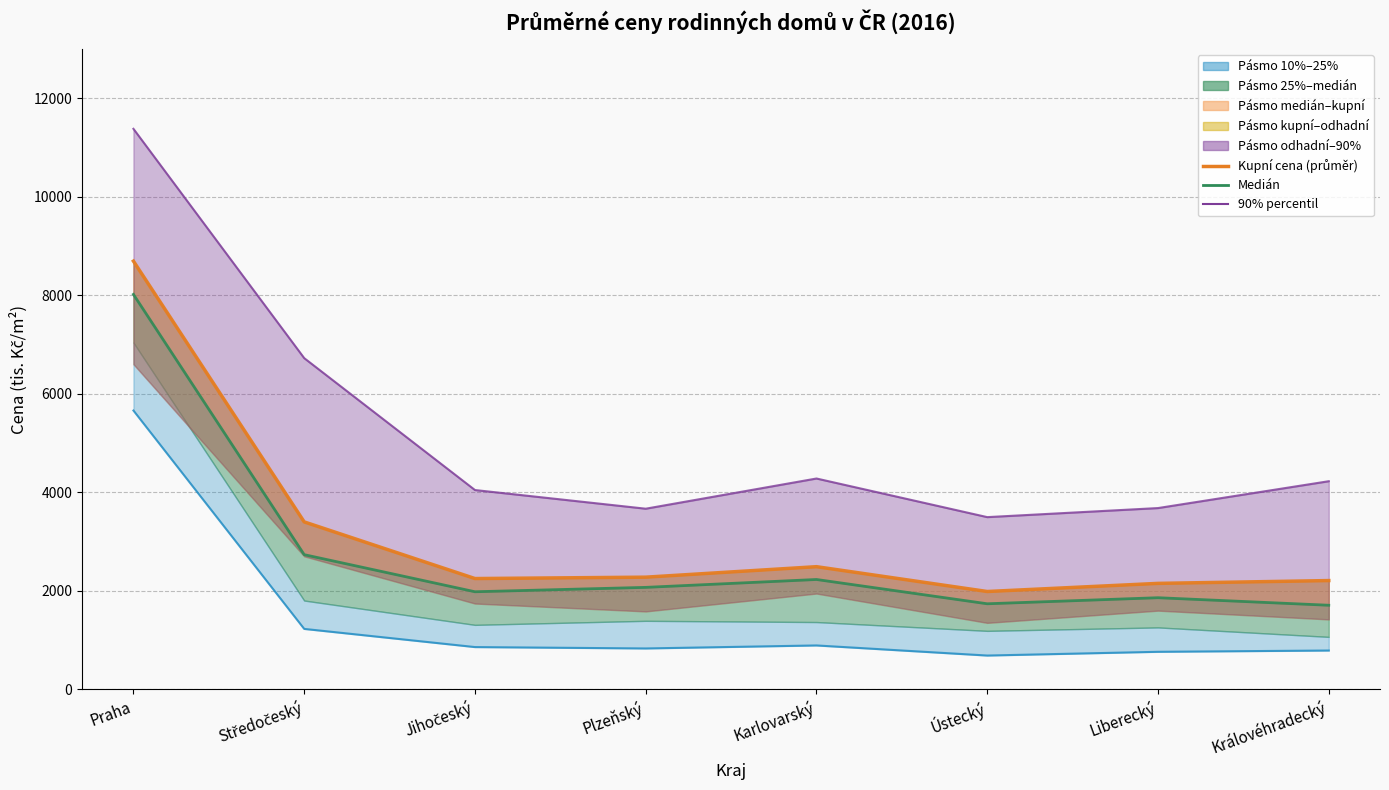

How many lines are shown in the chart?

4